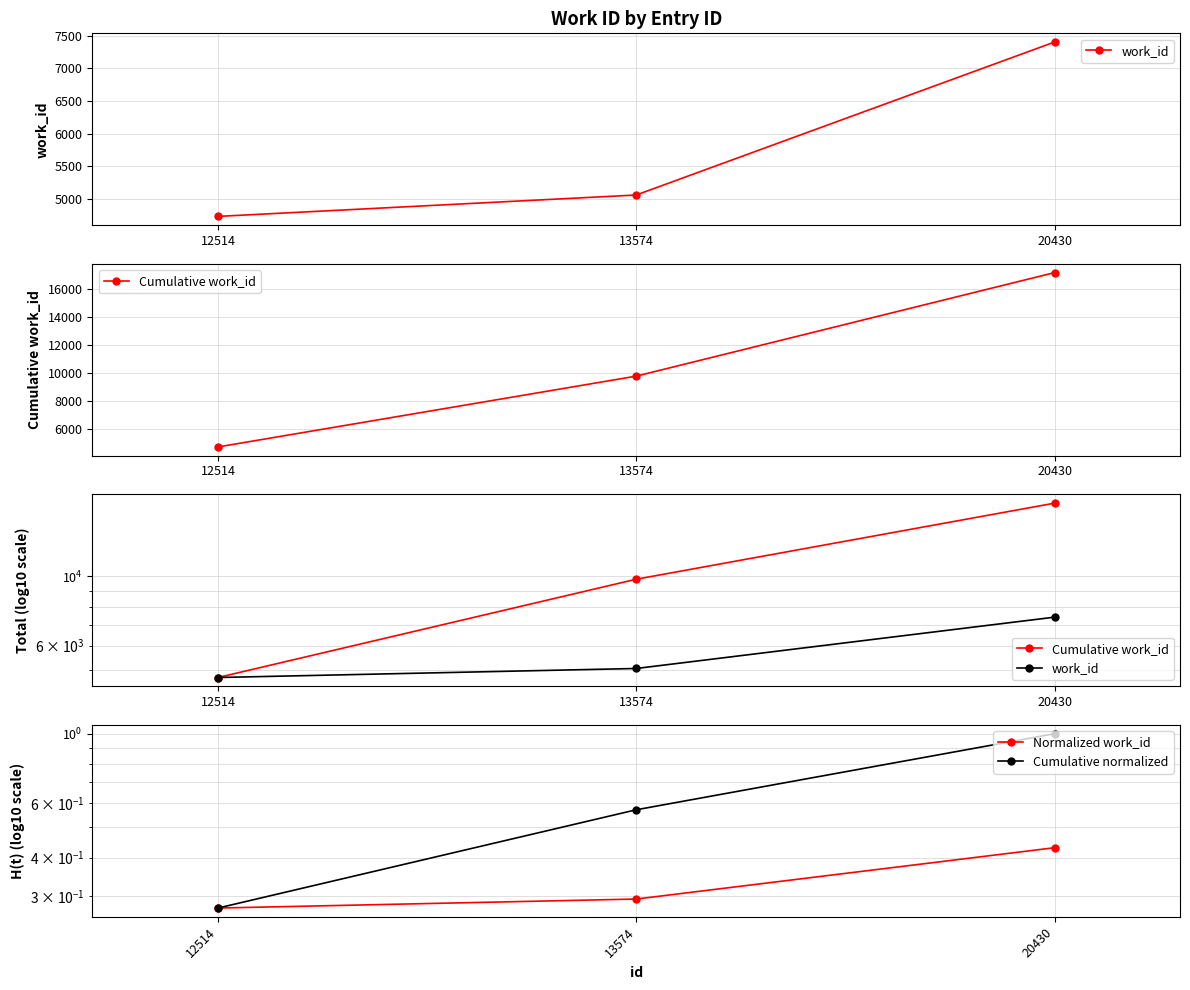

True or false: Cumulative work_id has a value of 22897.2 at 20430.

False